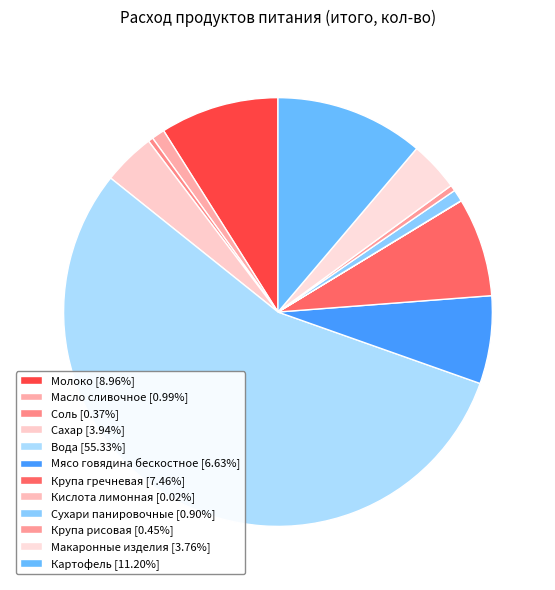

Is the sum of Крупа рисовая and Вода greater than half?

Yes